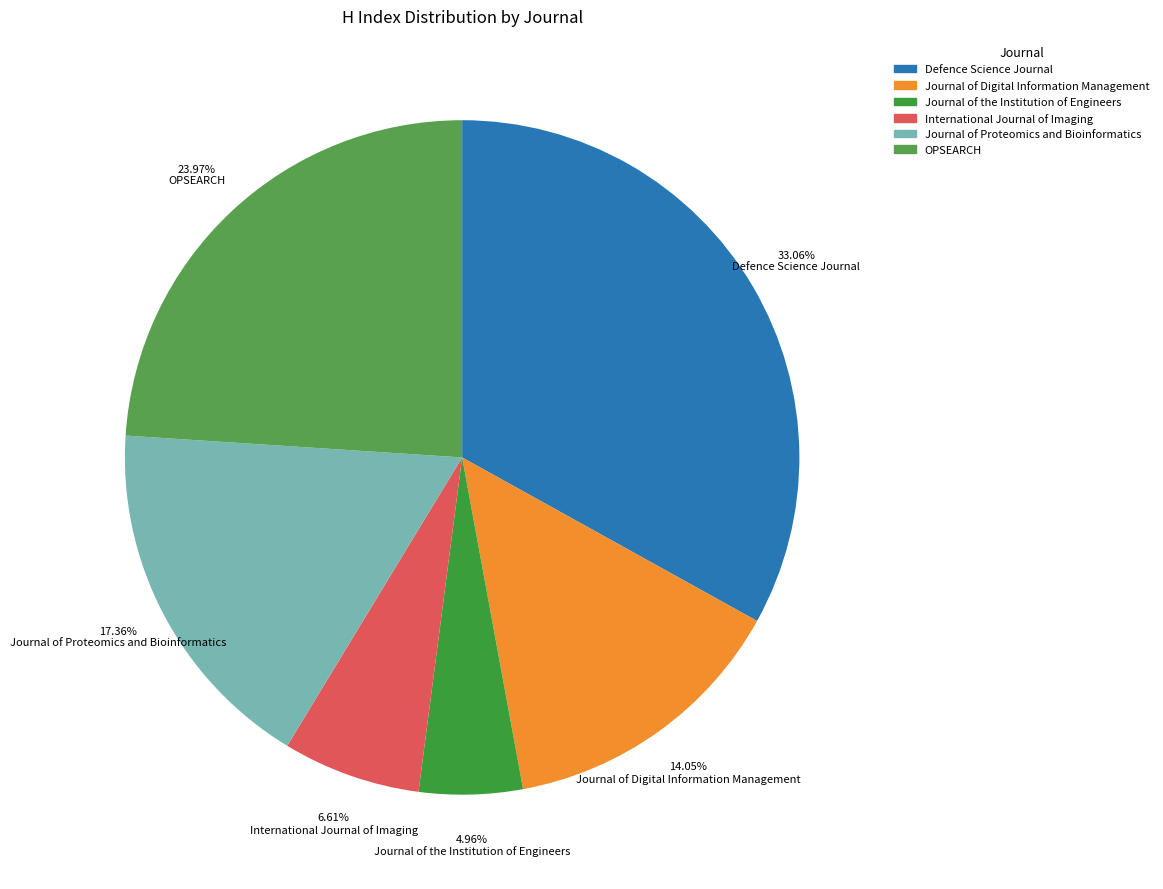

Combined, do Journal of Proteomics and Bioinformatics and International Journal of Imaging account for over 50%?

No